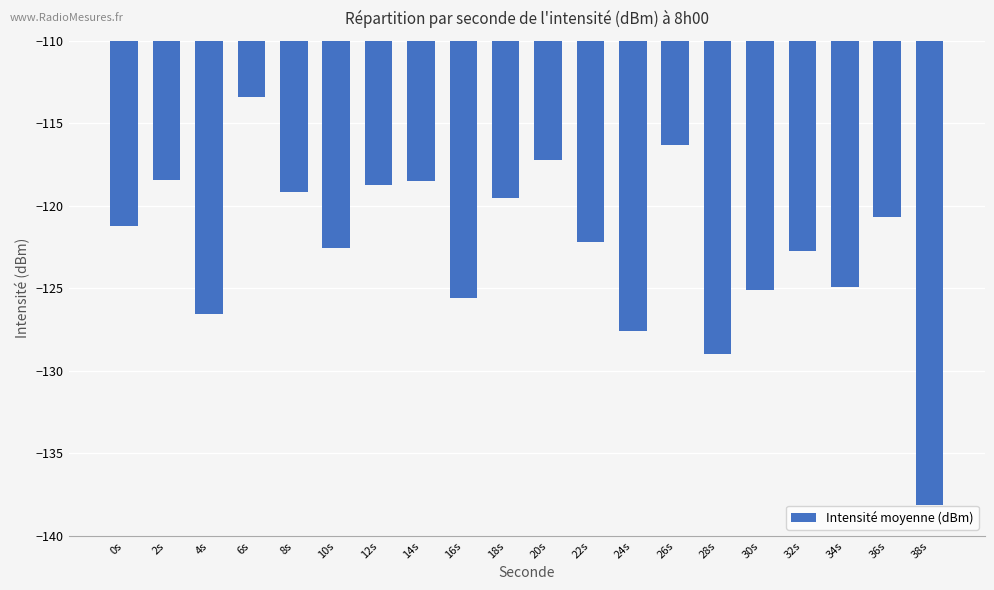

What value does the data have at 38s?

-138.1